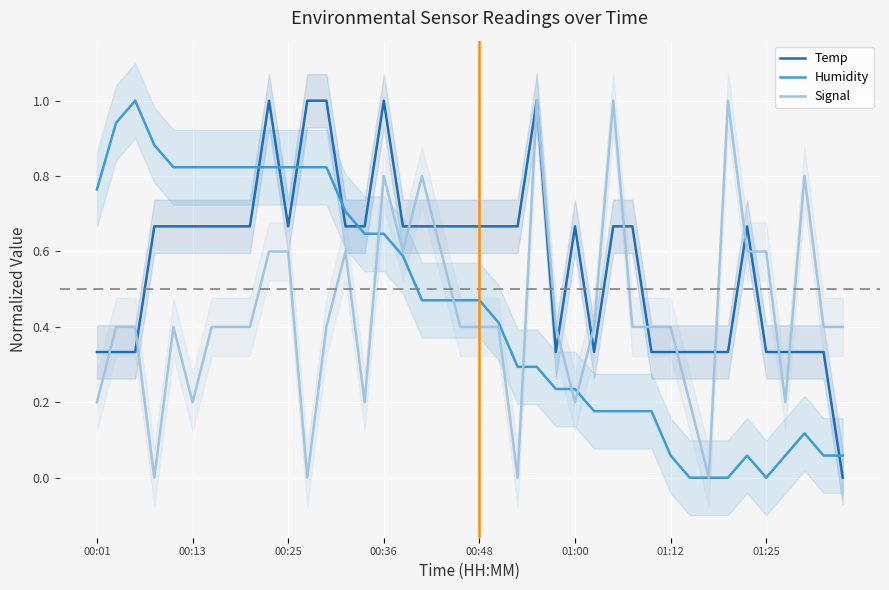

Count the number of categories in the chart.

40